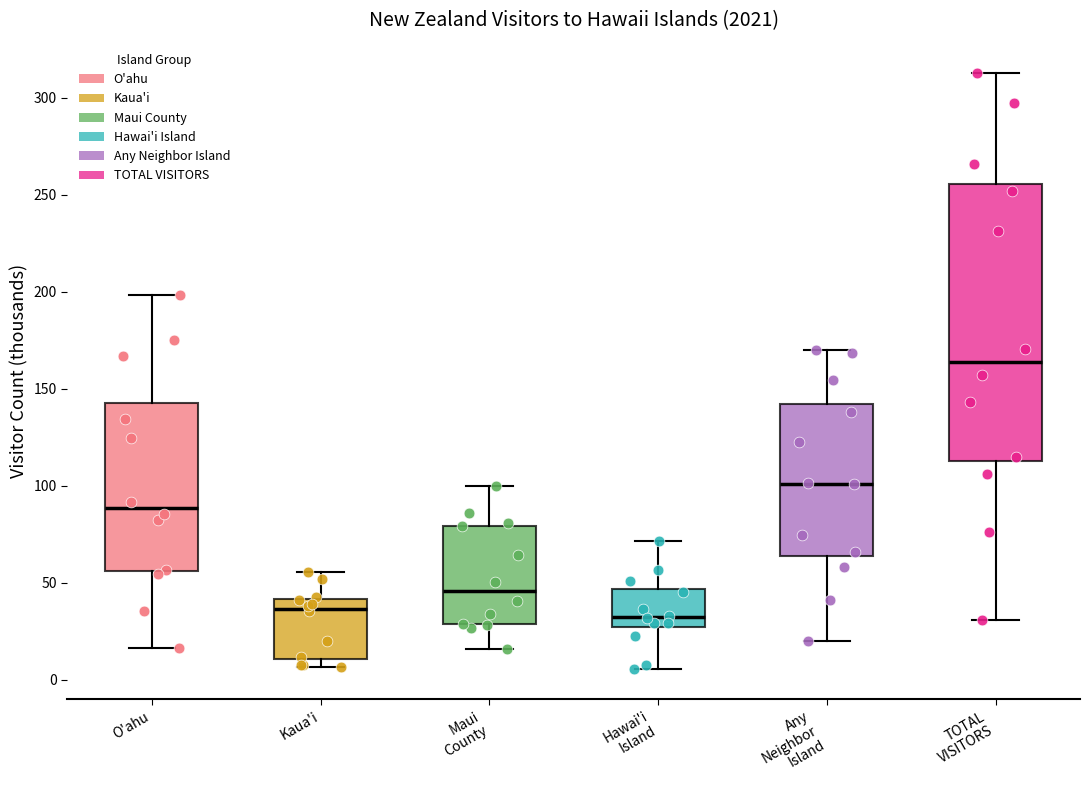

Which box has the highest median line?

TOTAL VISITORS